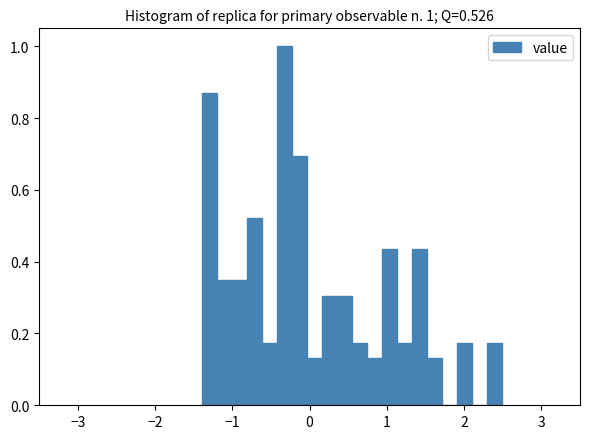

Around what value on the x-axis is the tallest bar? Give the approximate position of its centre, as read against the axis.

-0.3